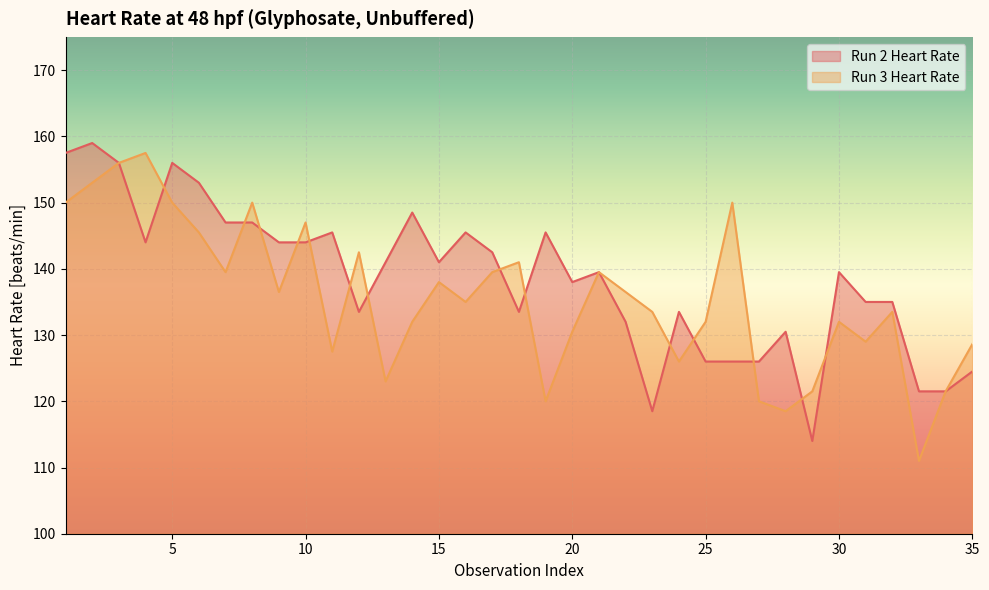

What is the spread (max minus min) of values at 12?

9.0